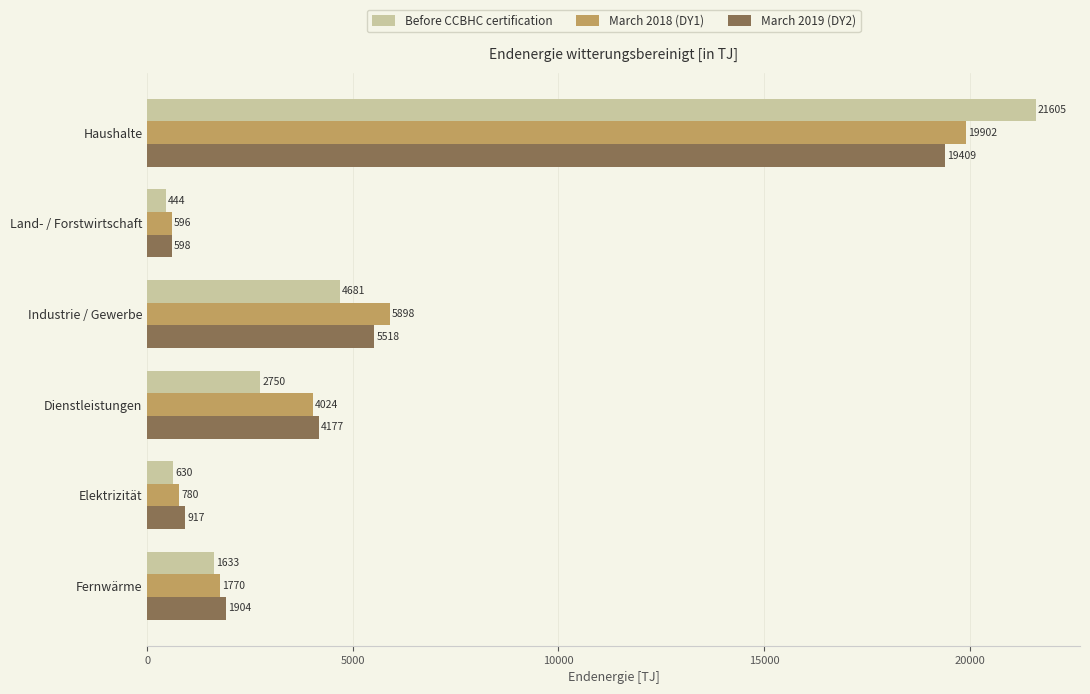

Where is Before CCBHC certification nearest to the value 11024?

Industrie / Gewerbe